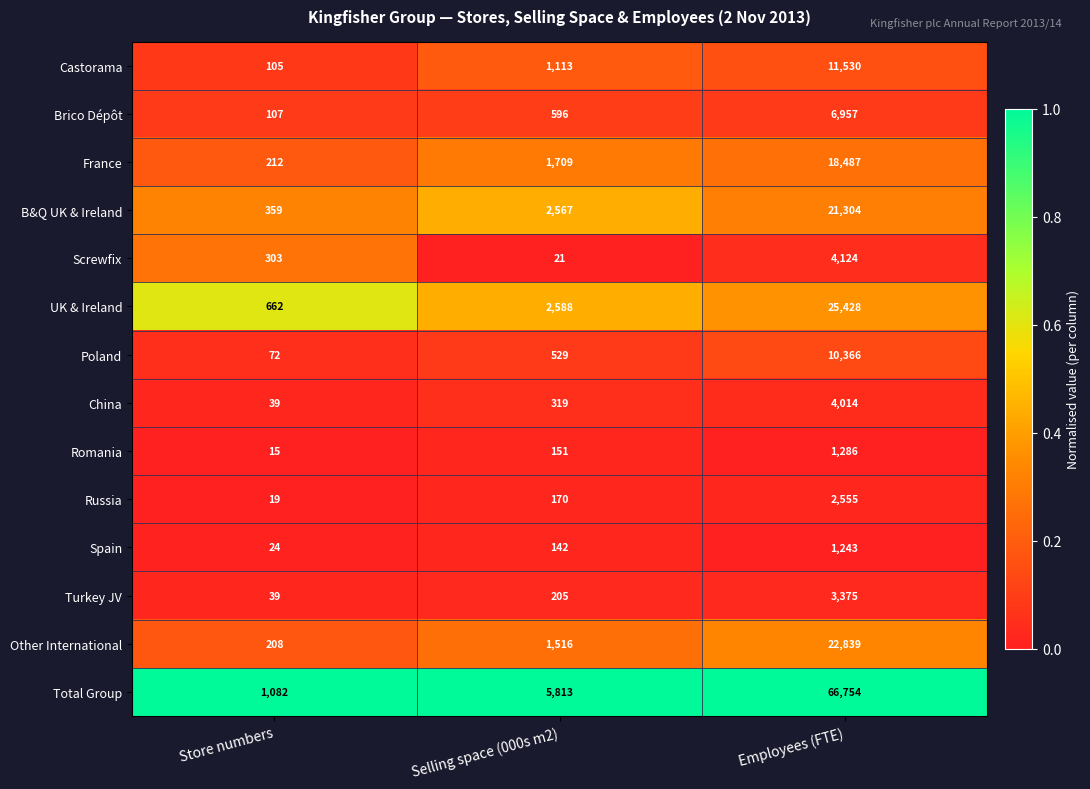

What is the approximate value of Romania at Selling space (000s m2), to the nearest 50?

150